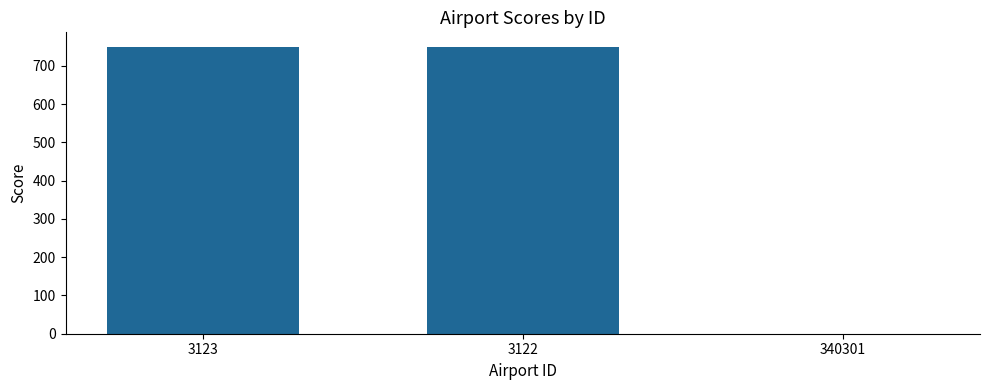

What is the sum of the values at 340301 and 3122?

750